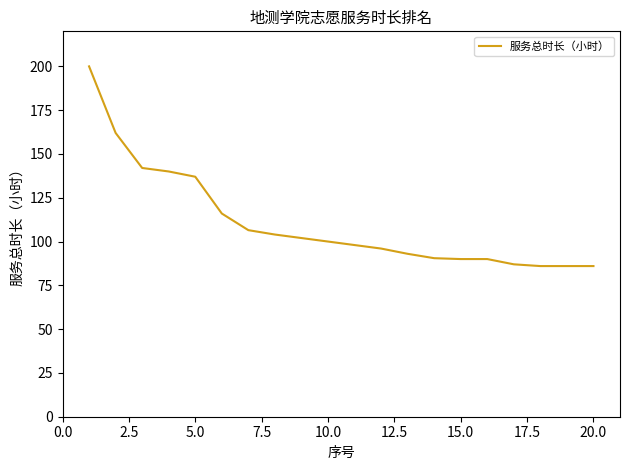

How many series are shown in this chart?

1